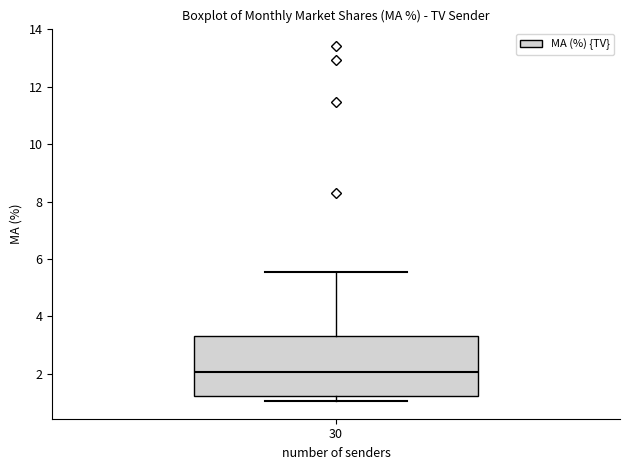

Where is the upper edge of the box at x = 30 on the y-axis? The values are not printed on the chart, so give them approximately, as read against the axis.

3.4